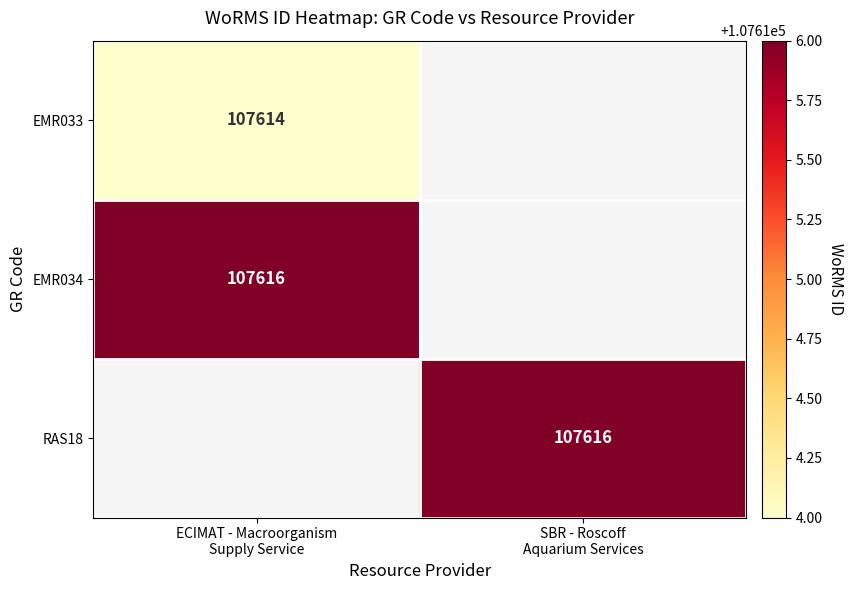

True or false: RAS18 has a value of 107616.0 at SBR - Roscoff Aquarium Services.

True